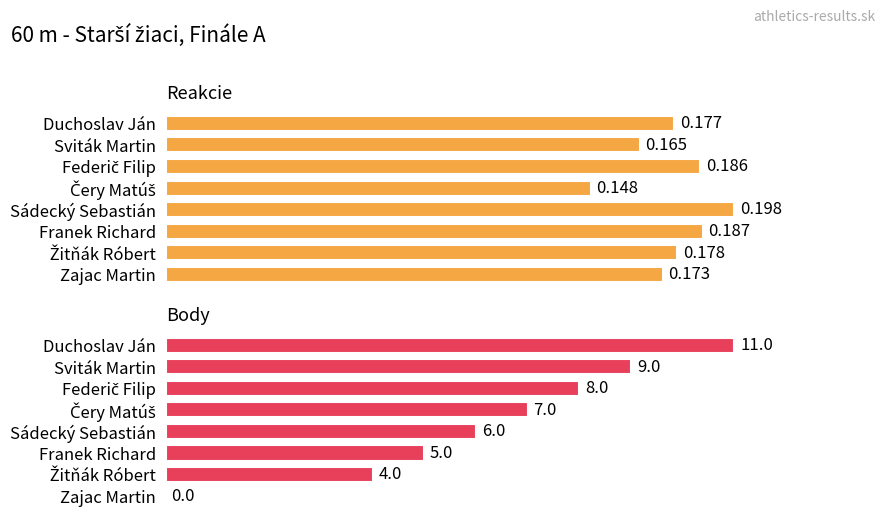

What is the highest value of the Reakcie series?

0.2